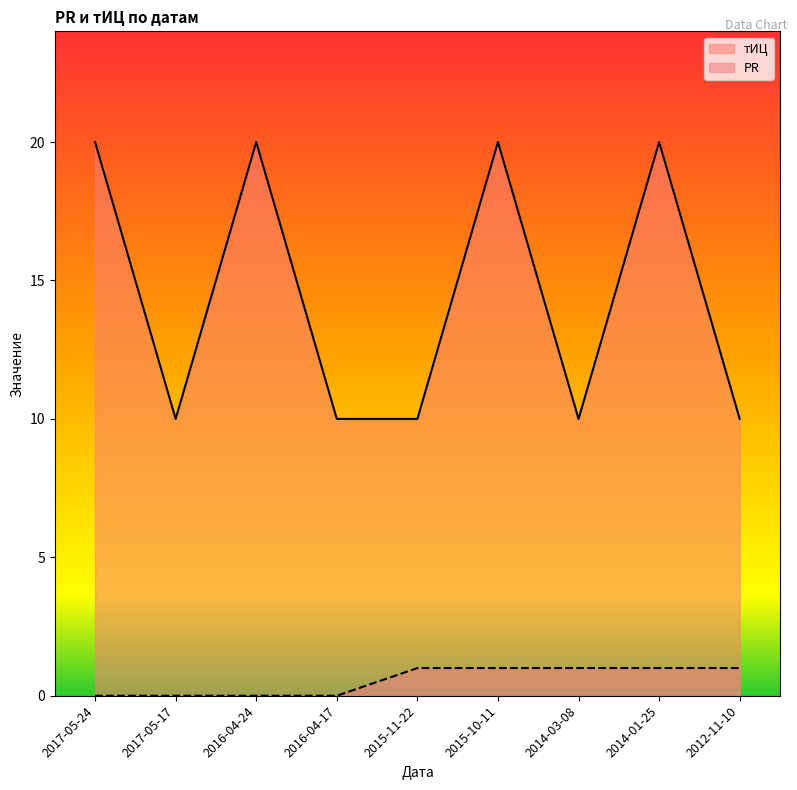

What is the sum of all PR values?

5